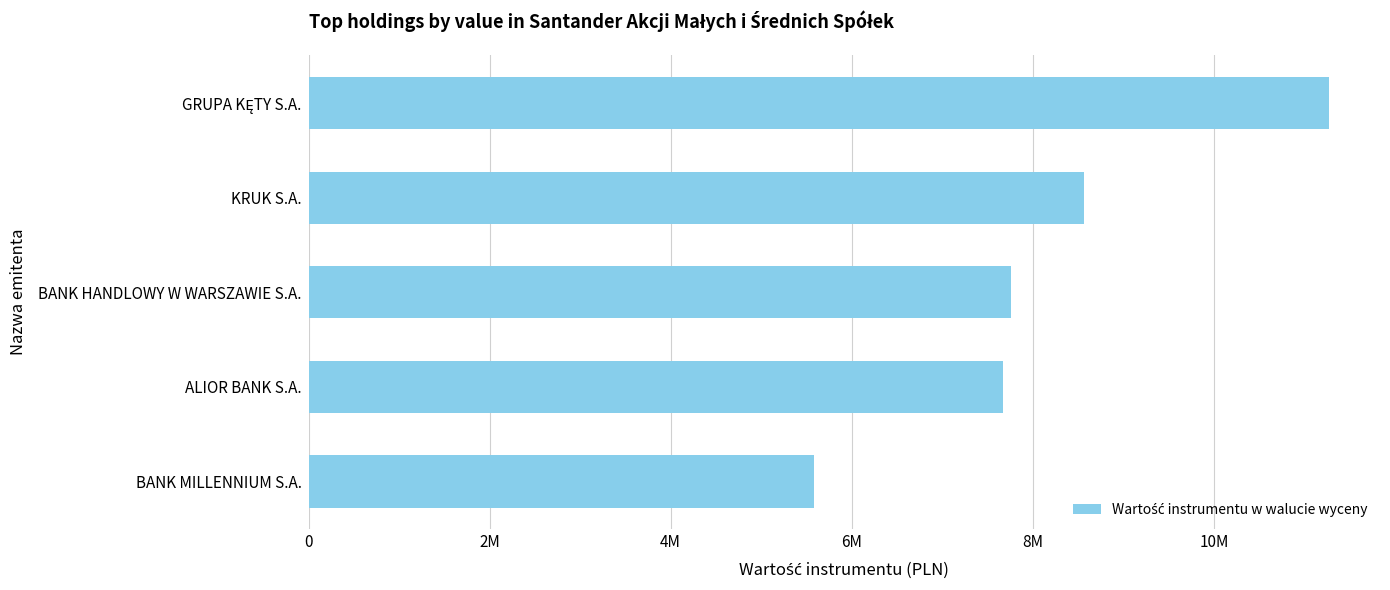

Does the chart contain any negative values?

No